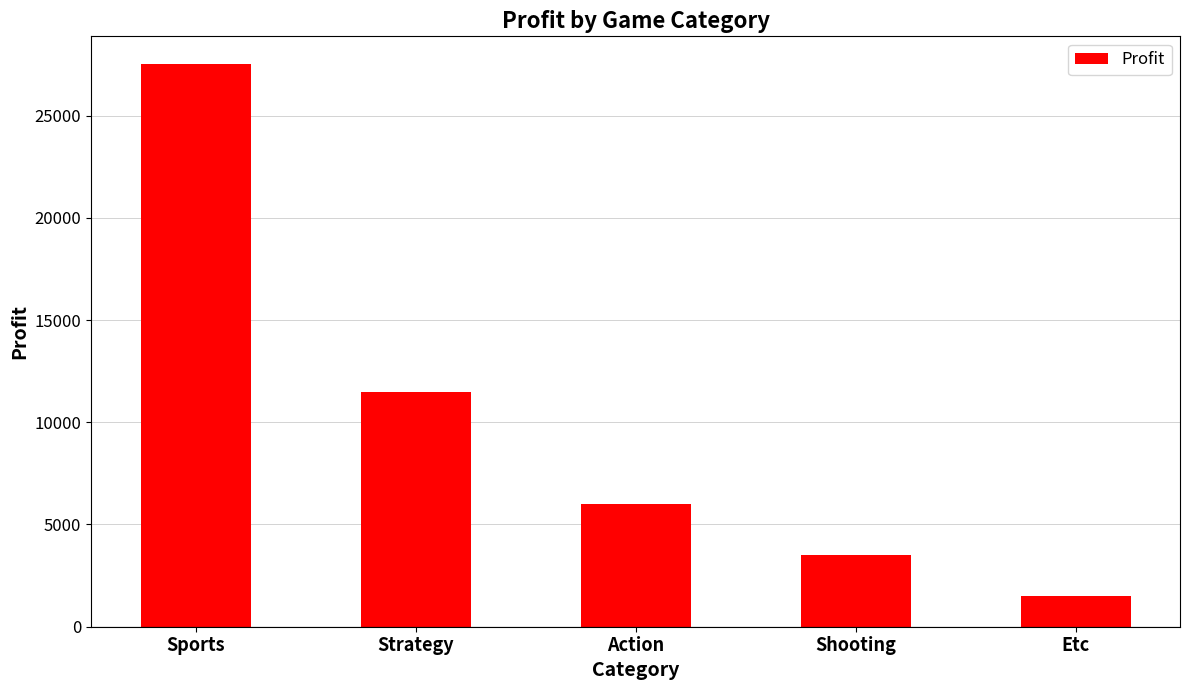

What is the change in value from Strategy to Action?

-5500